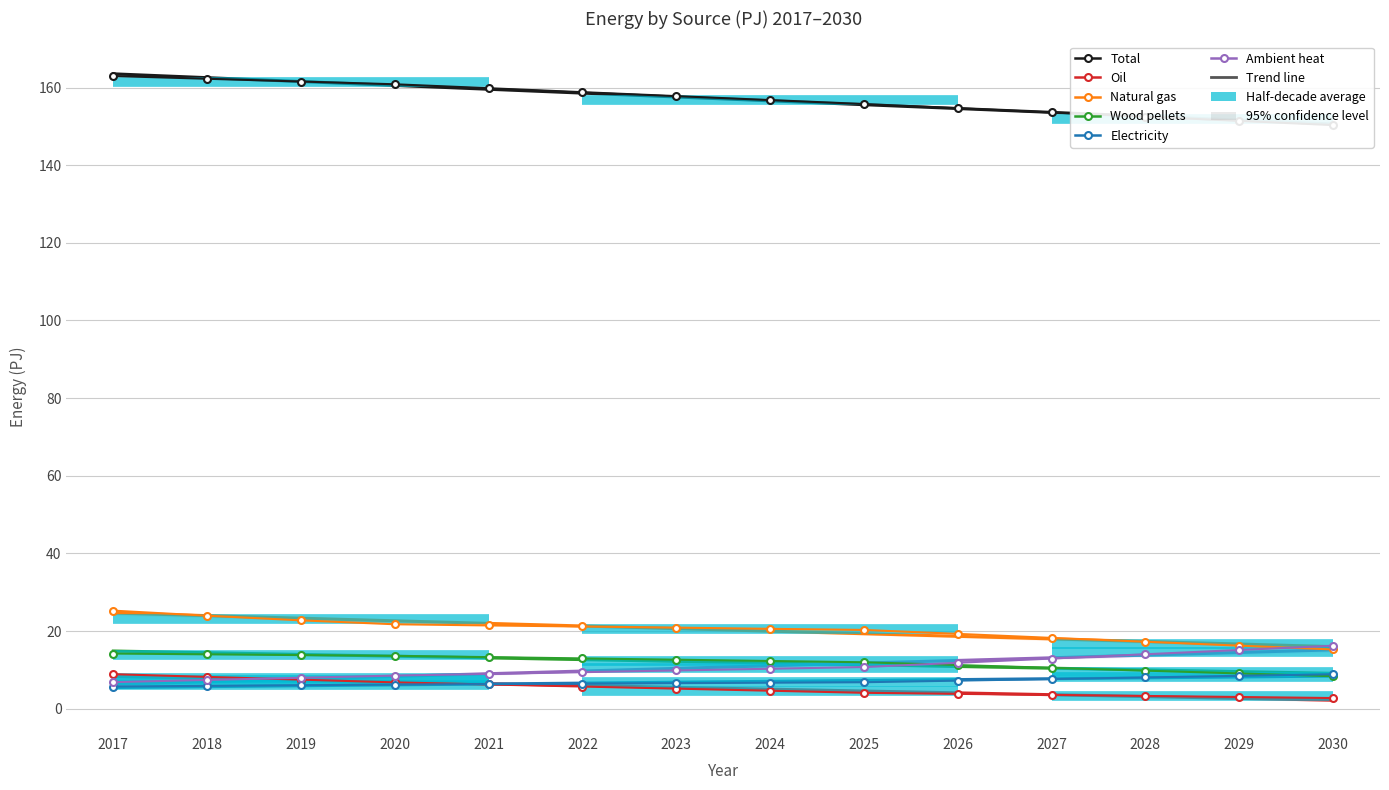

How many distinct data groups are displayed?

6